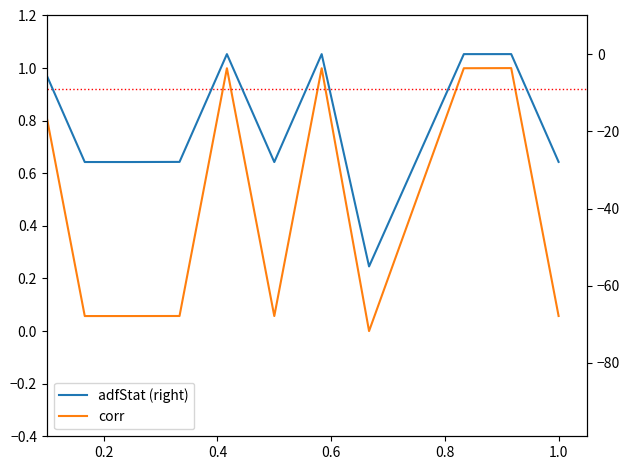

How many interior local peaks does the adfStat (right) series have?

4